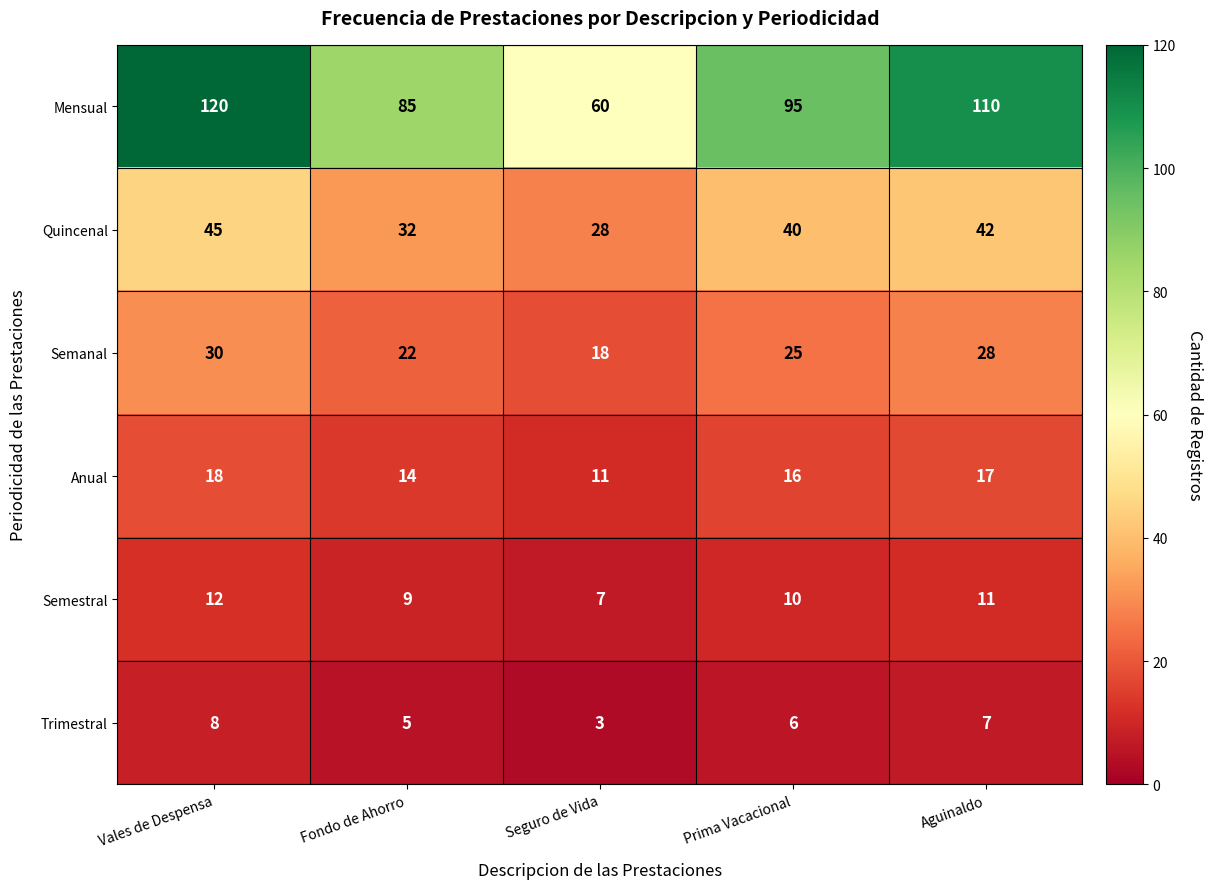

Reading left to right, extract all data points from this chart.

Mensual: 120	85	60	95	110
Quincenal: 45	32	28	40	42
Semanal: 30	22	18	25	28
Anual: 18	14	11	16	17
Semestral: 12	9	7	10	11
Trimestral: 8	5	3	6	7